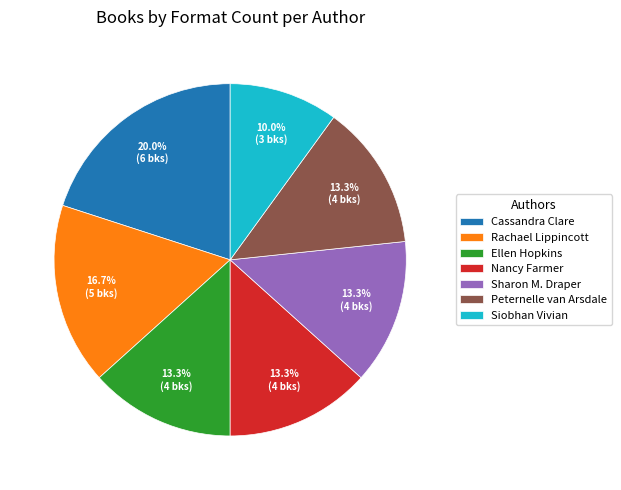

True or false: Nancy Farmer accounts for 23% of the total.

False